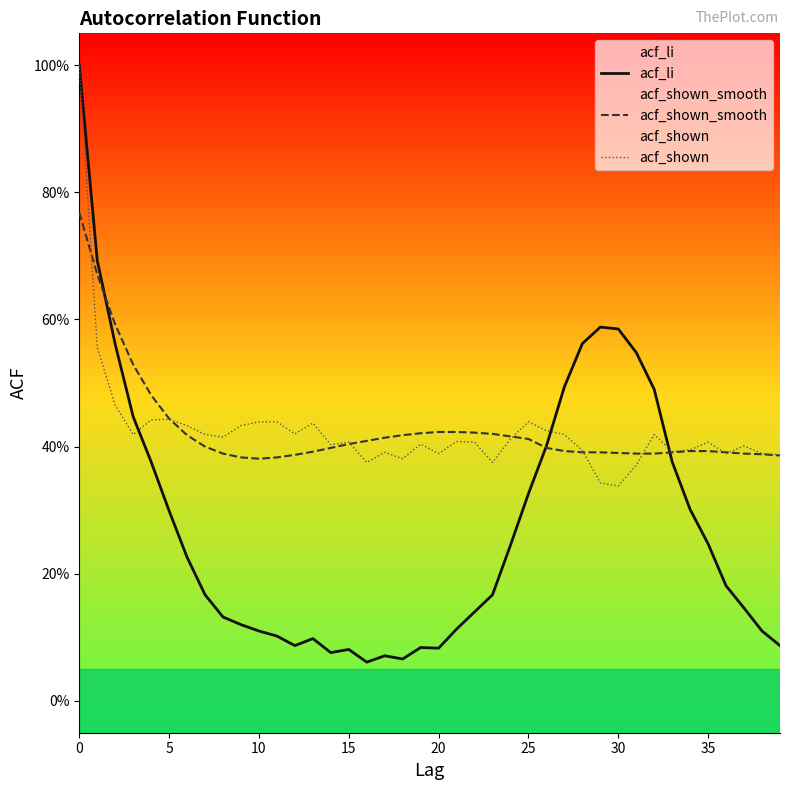

In acf_shown_smooth, how many points are lower than both neighbors (excluding endpoints)?

1